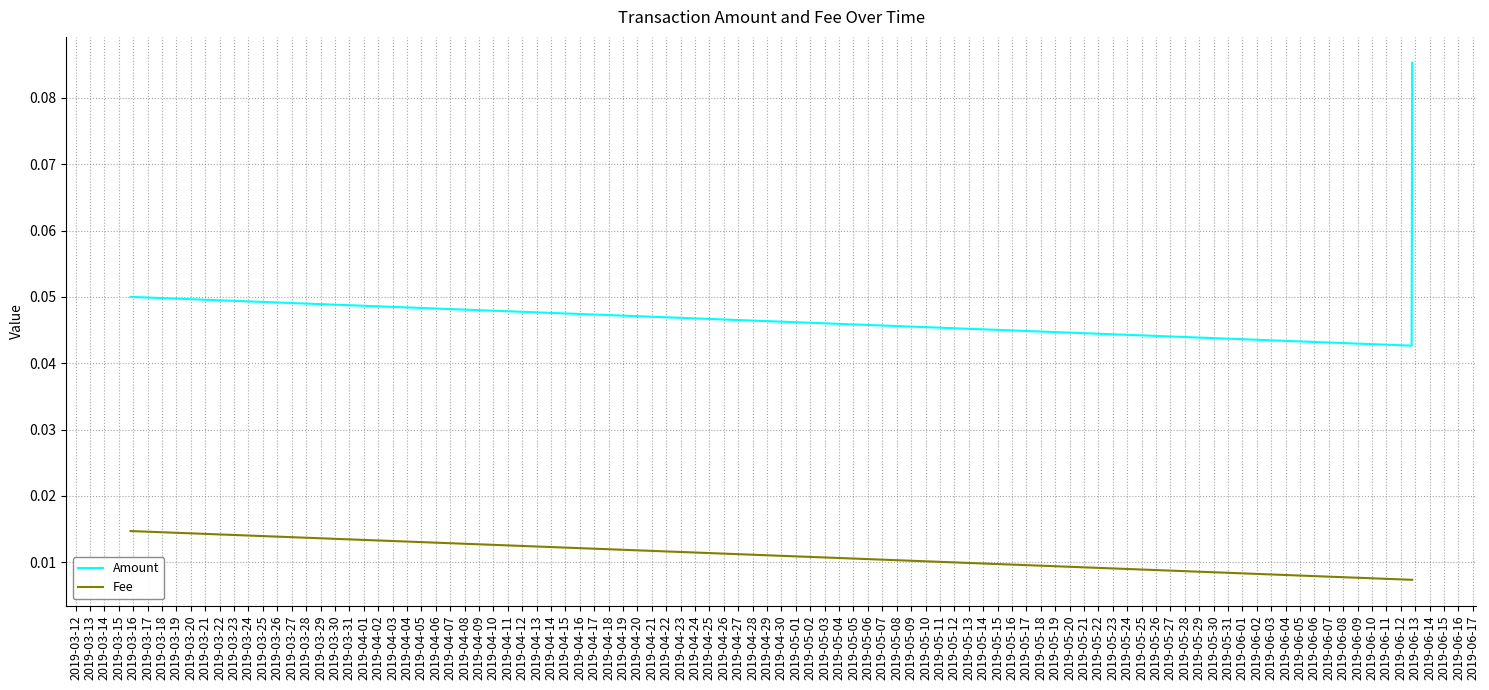

Which series has the largest range (max minus min)?

Amount